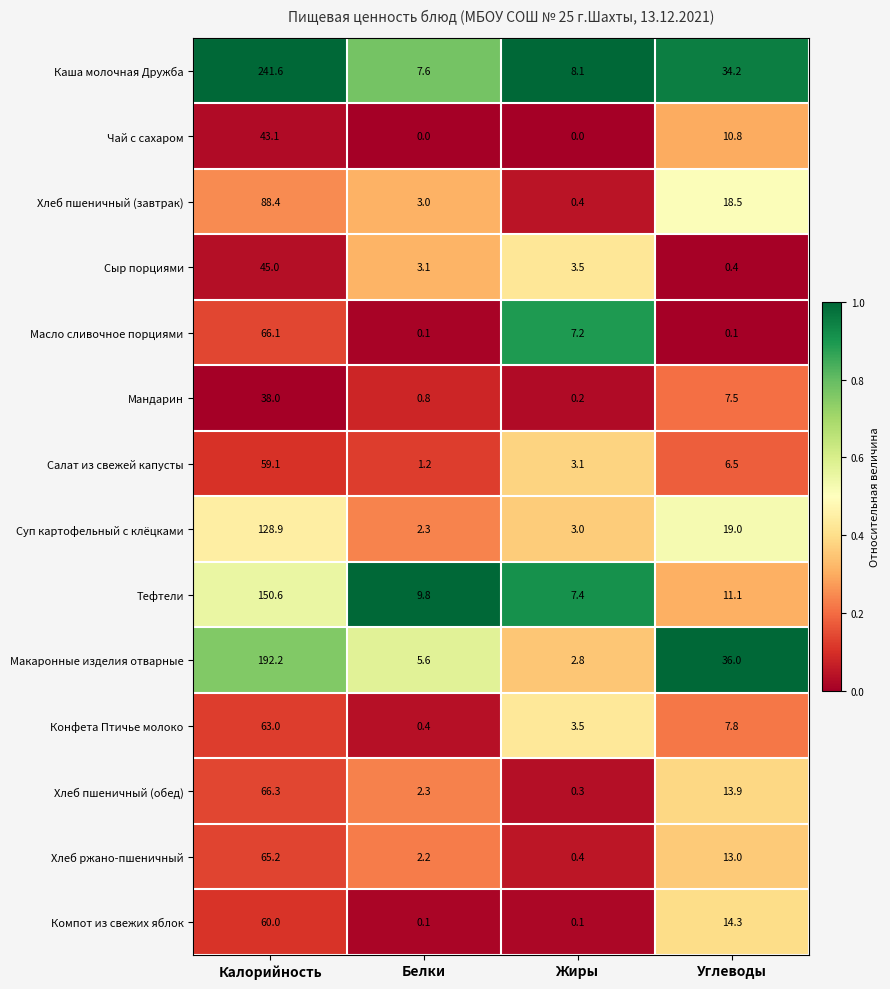

What is the total value across all series at Белки?

38.5